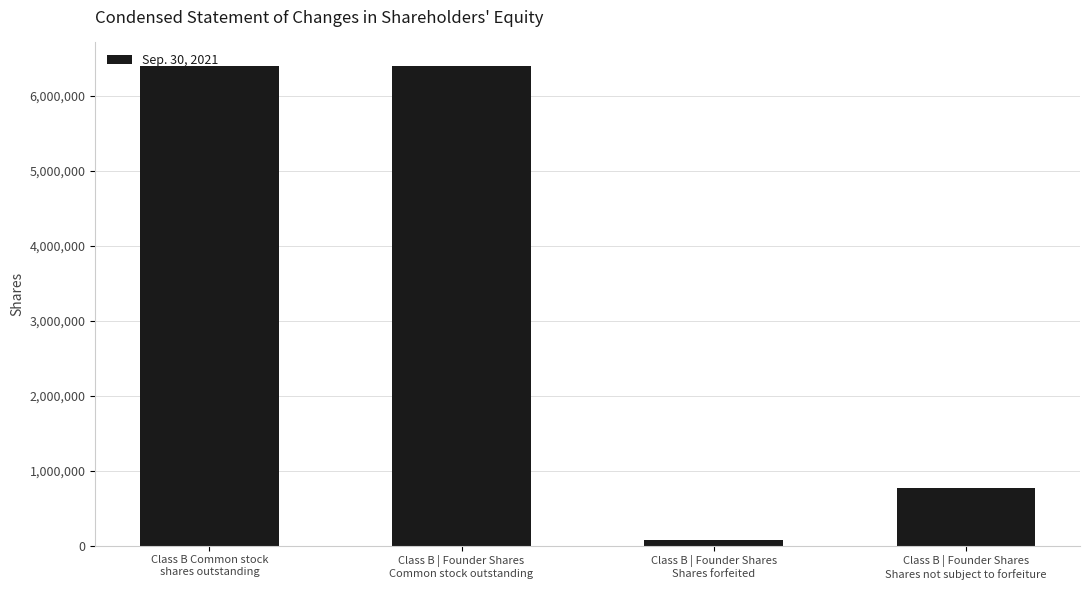

What position from the left is Class B | Founder Shares
Common stock outstanding?

2